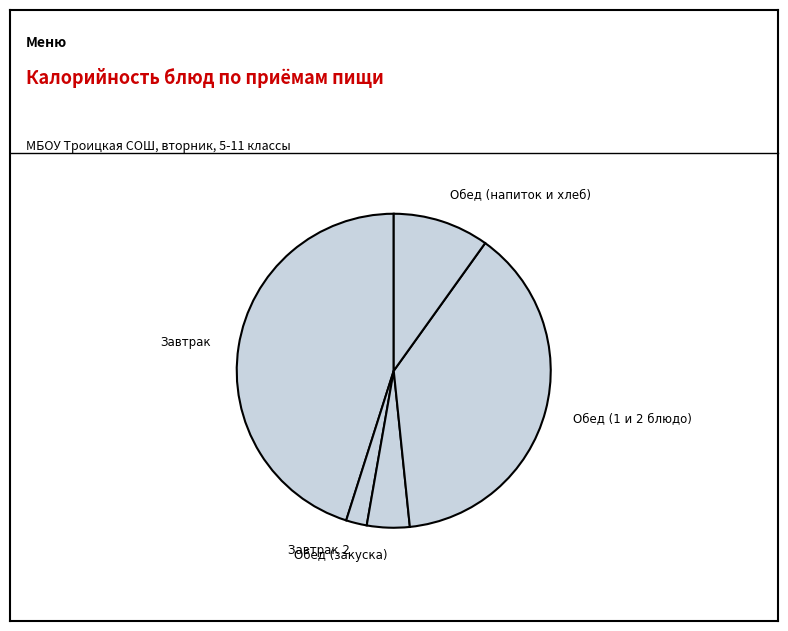

Count the number of slices in the pie.

5